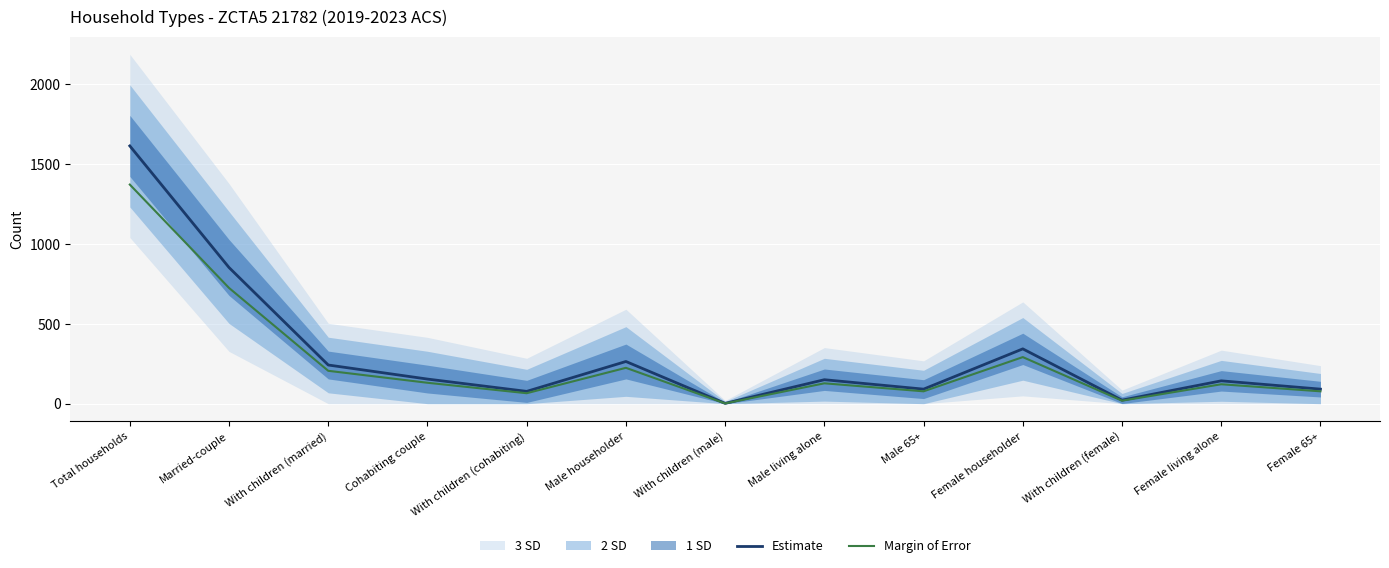

What is the spread (max minus min) of values at Female householder?

51.4